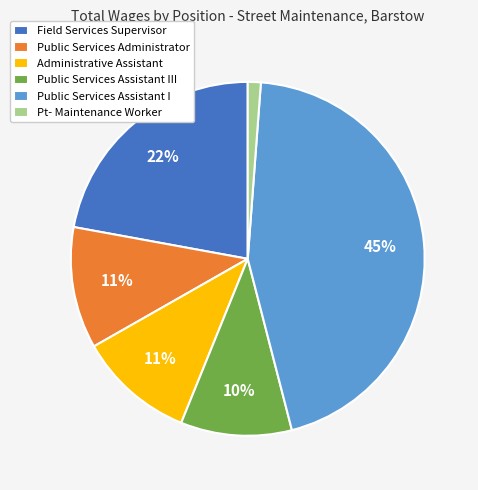

Is the sum of Public Services Assistant III and Pt- Maintenance Worker greater than half?

No